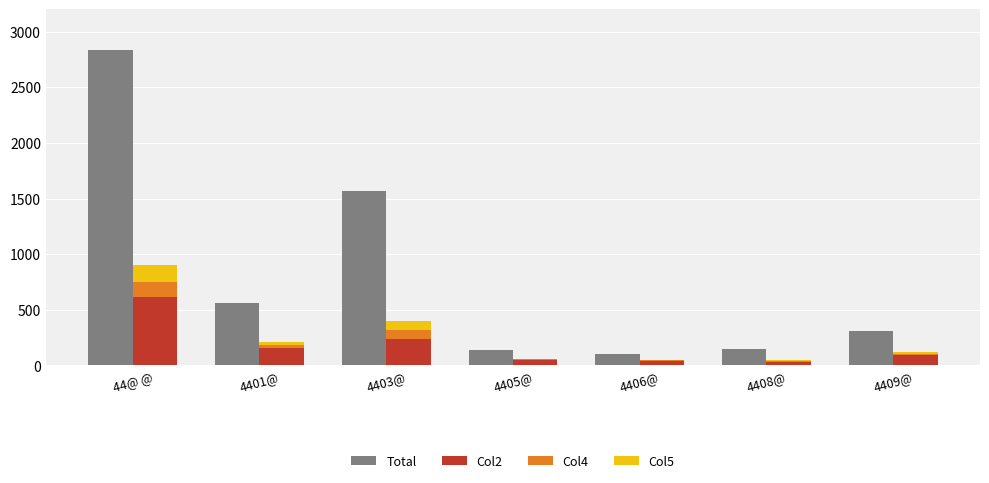

What is the minimum value for Col4?

5